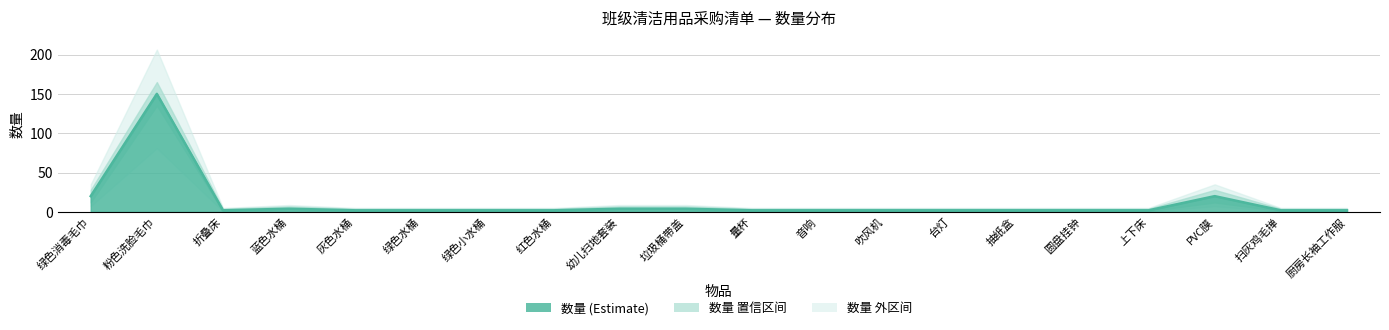

Count the number of data series in this chart.

3